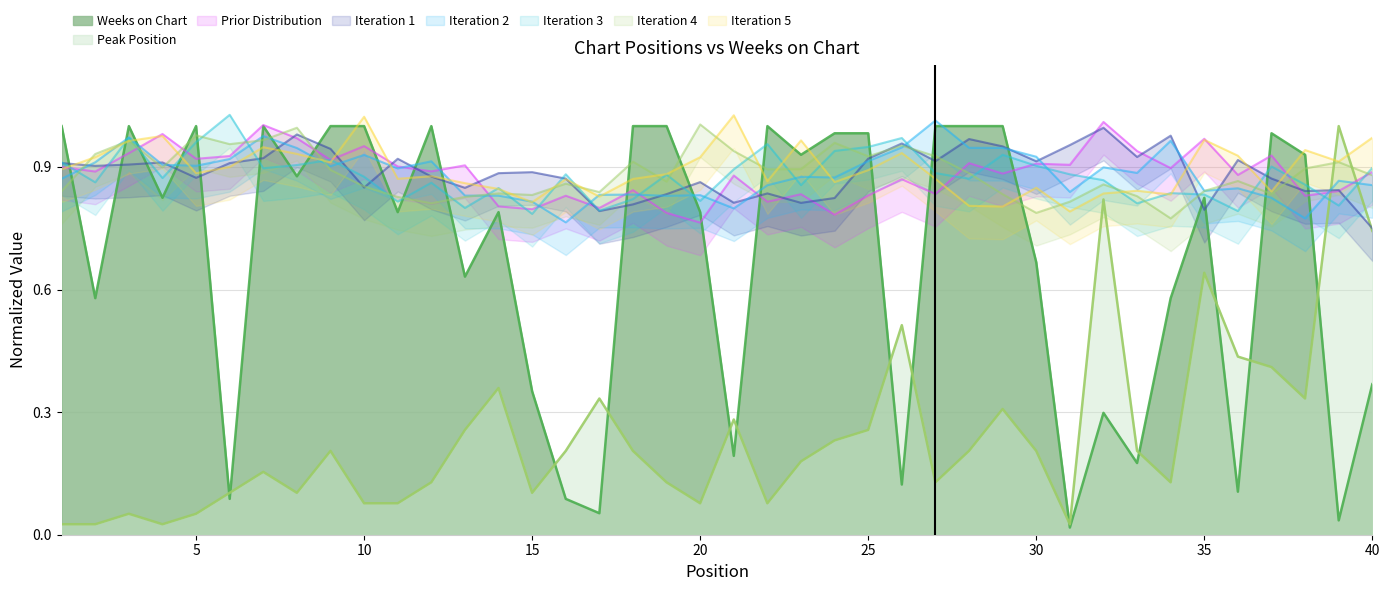

How many interior local valleys does the Peak Position series have?

9